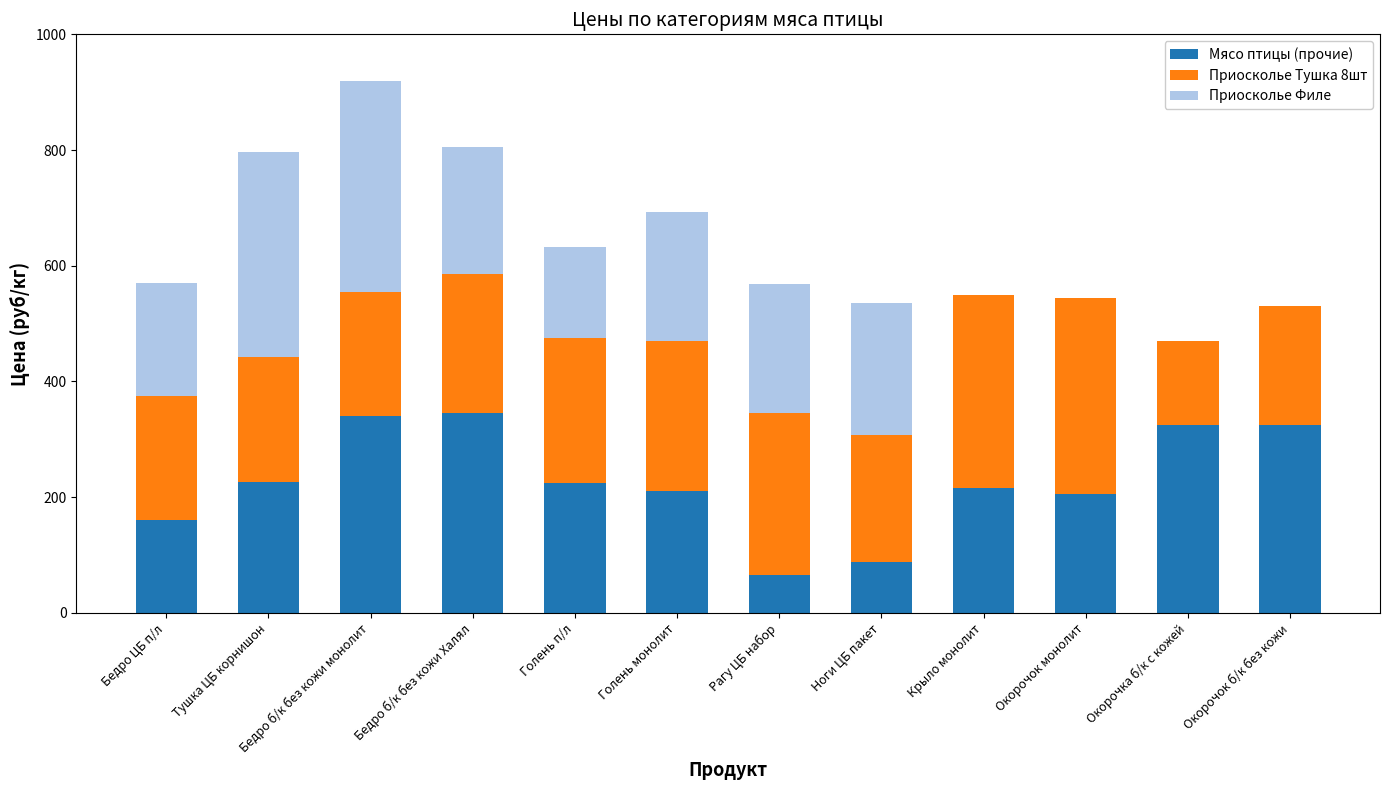

What is the total value across all series at Рагу ЦБ набор?

568